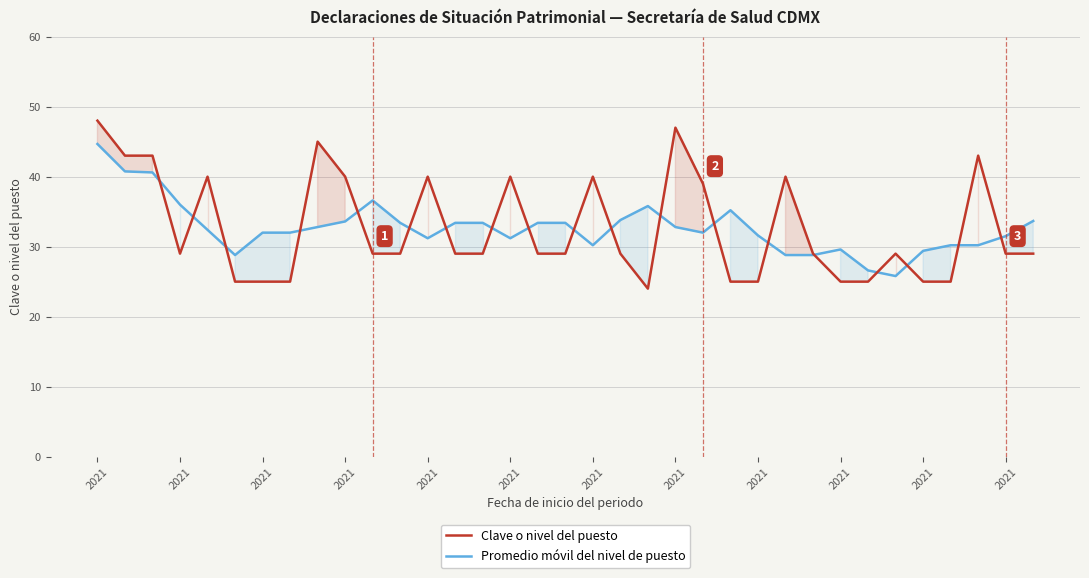

What is the difference between the second highest and second lowest values in the Promedio móvil del nivel de puesto series?

14.1